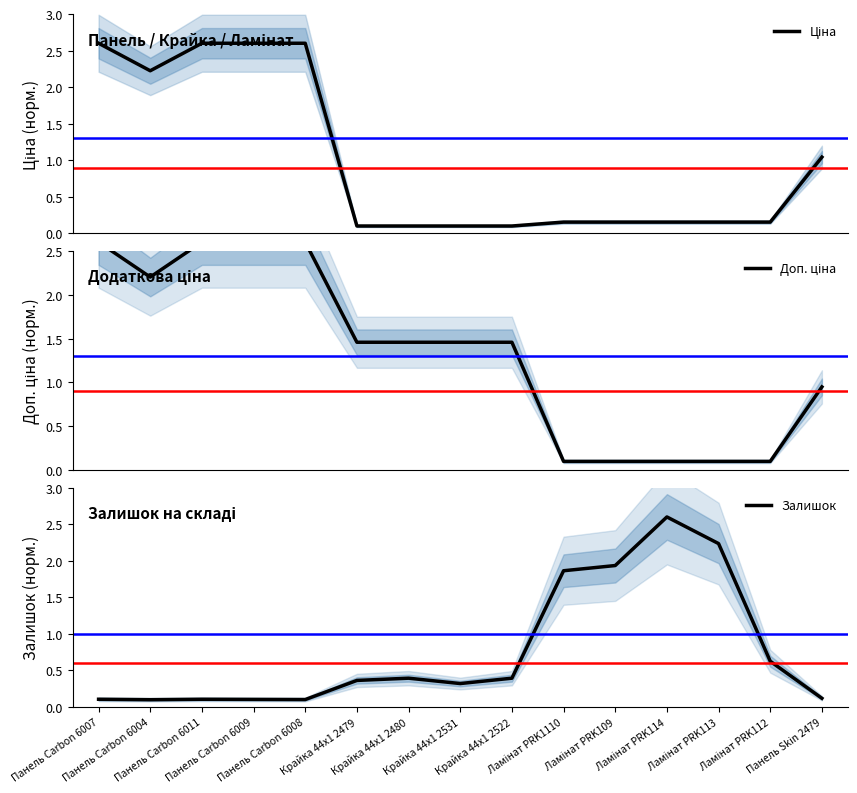

Which series changed the most between Крайка 44x1 2479 and Панель Skin 2479?

Ціна